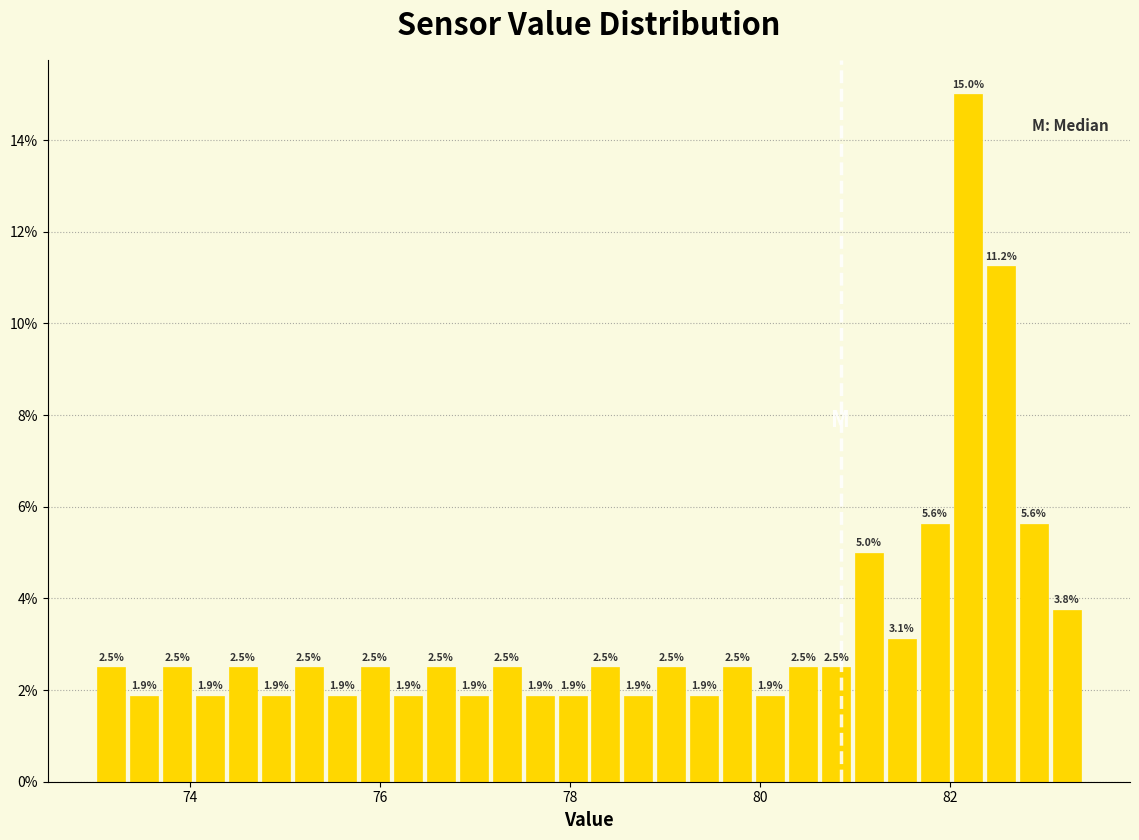

Read against the x-axis, roughly where is the centre of the tallest bar?

82.2